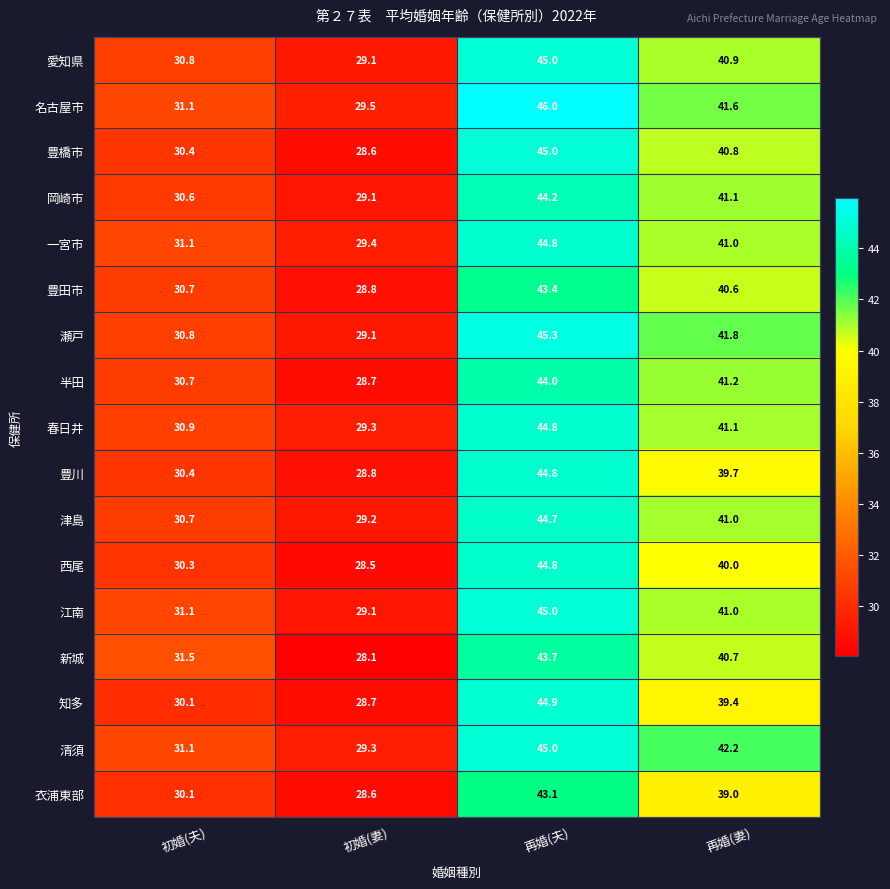

How many data points does each series have?

4